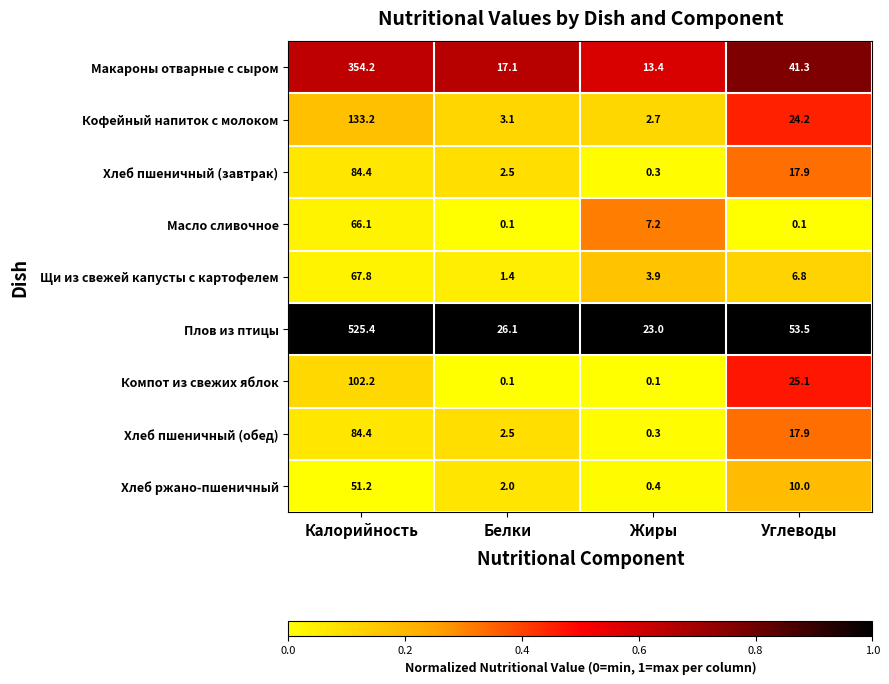

The Компот из свежих яблок series shows 102.2 at Калорийность. True or false?

True